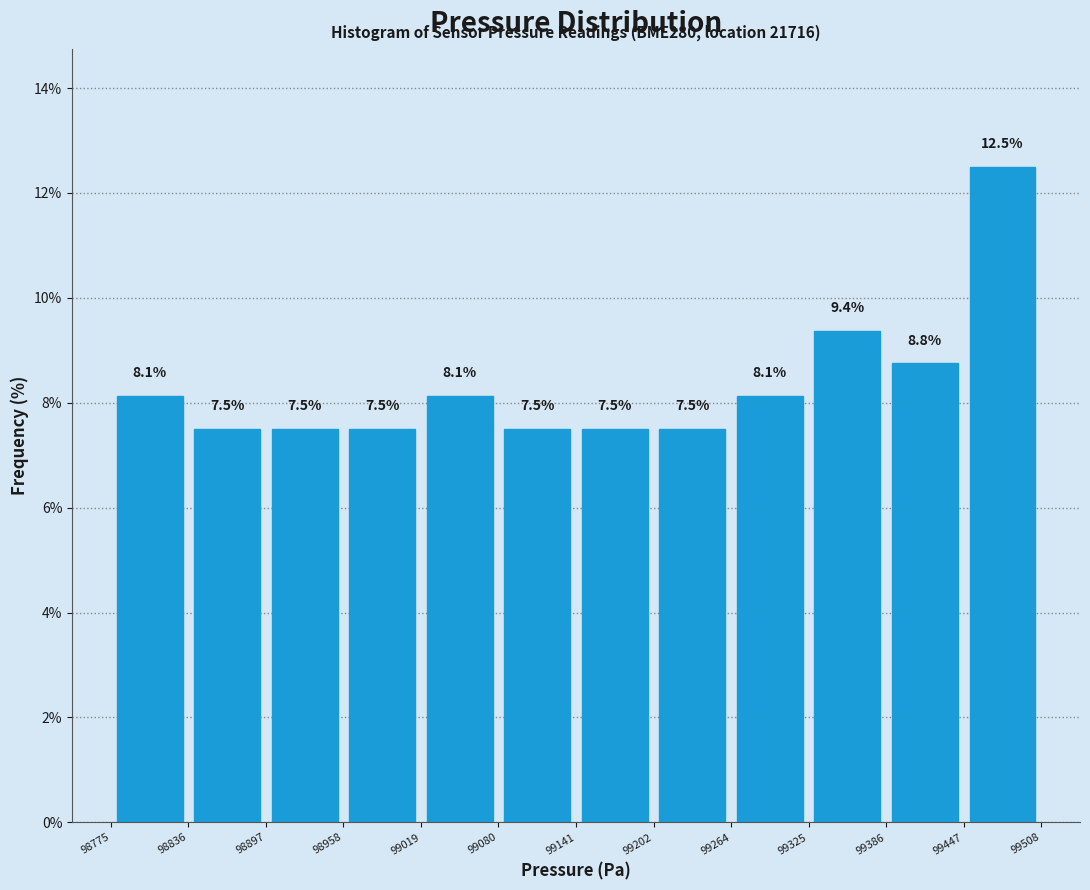

Over which range of the x-axis is the bar tallest?

99447 to 99508